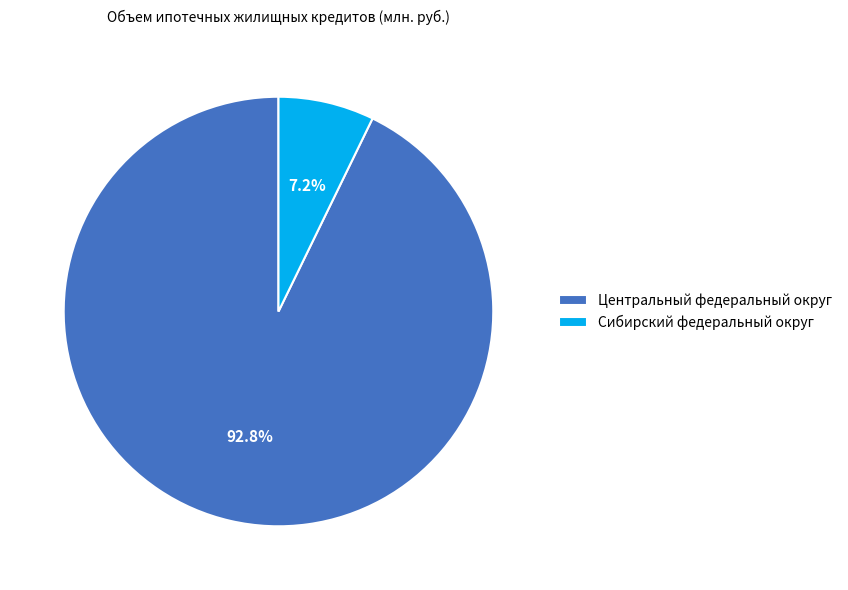

Combined, what portion of the pie is Центральный федеральный округ and Сибирский федеральный округ?

100.0%